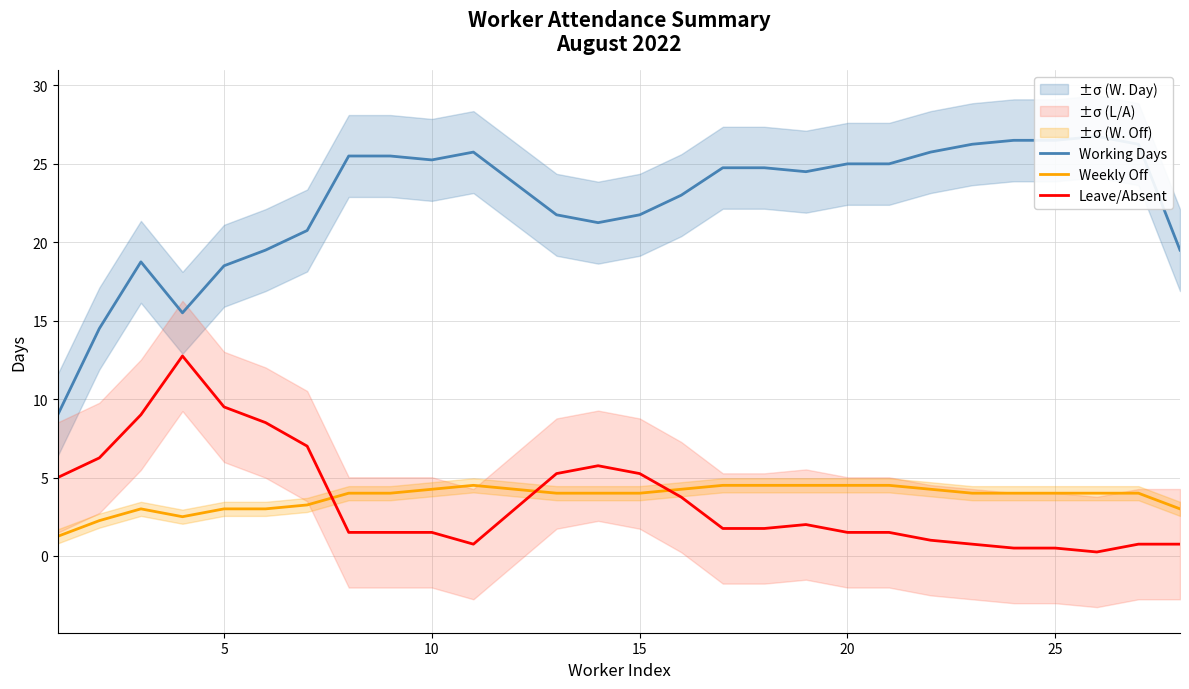

Is it true that Weekly Off equals 4.0 at 15?

True